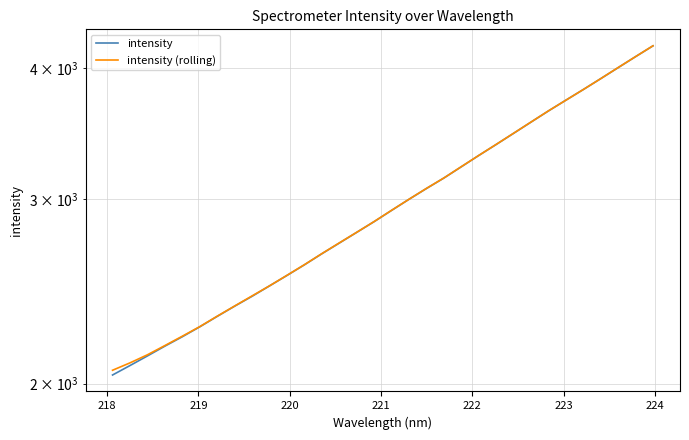

Rank the series by their average value, from highest to lowest.

intensity (rolling), intensity